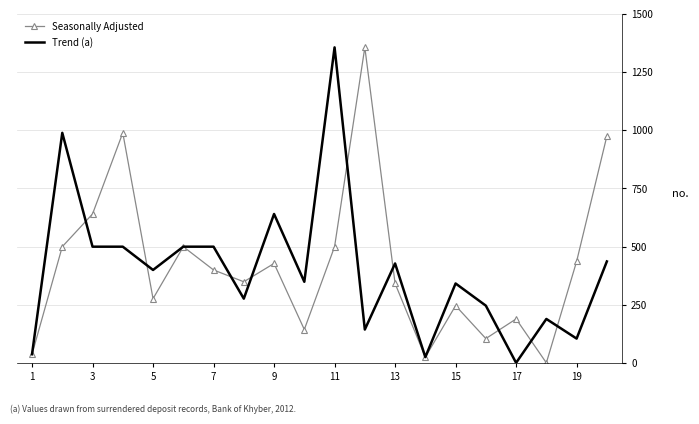

What is the maximum value for Trend (a)?

1356.2